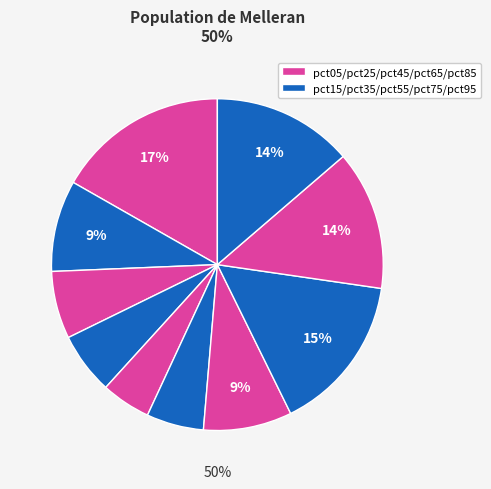

Count the number of slices in the pie.

10